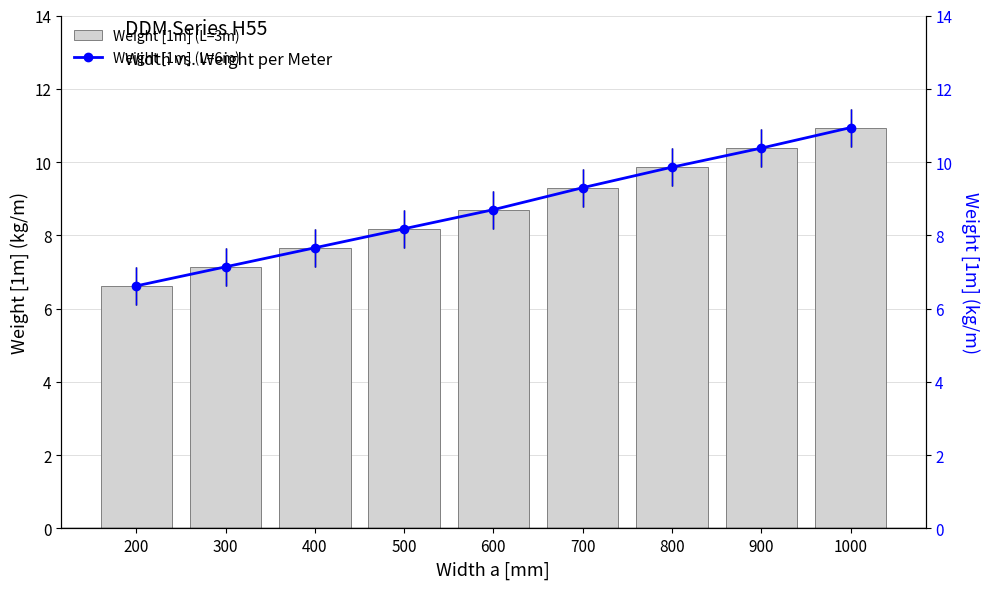

Reading left to right, transcribe all the data shown in this chart.

Weight [1m] (L=3m): 200=6.6	300=7.1	400=7.7	500=8.2	600=8.7	700=9.3	800=9.9	900=10.4	1000=10.9
Weight [1m] (L=6m): 200=6.6	300=7.1	400=7.7	500=8.2	600=8.7	700=9.3	800=9.9	900=10.4	1000=10.9